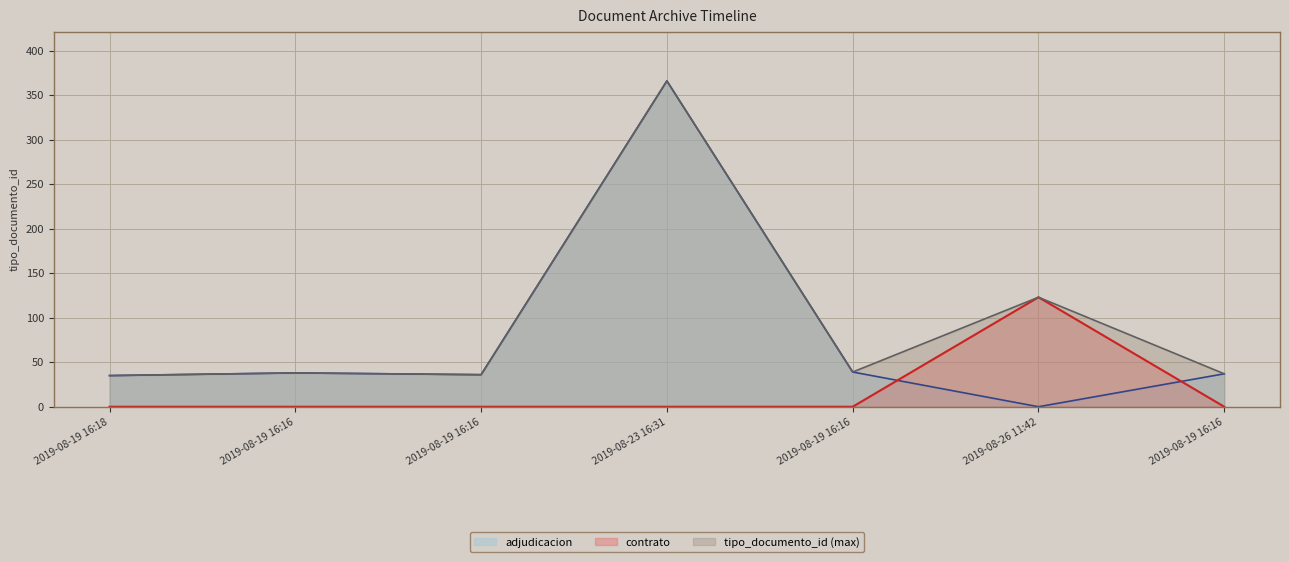

Which has a higher value, 2019-08-26 11:42 or 2019-08-19 16:16?

2019-08-26 11:42